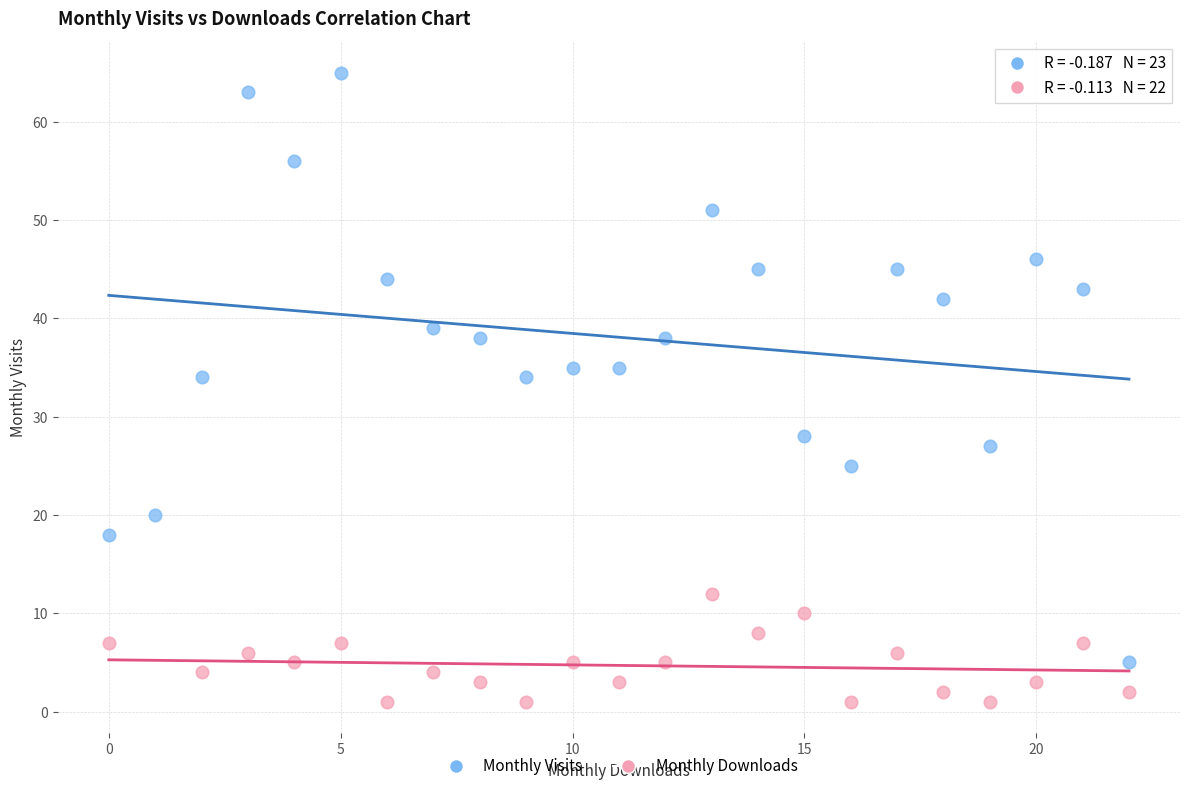

Which series reaches the minimum Y coordinate?

Monthly Downloads